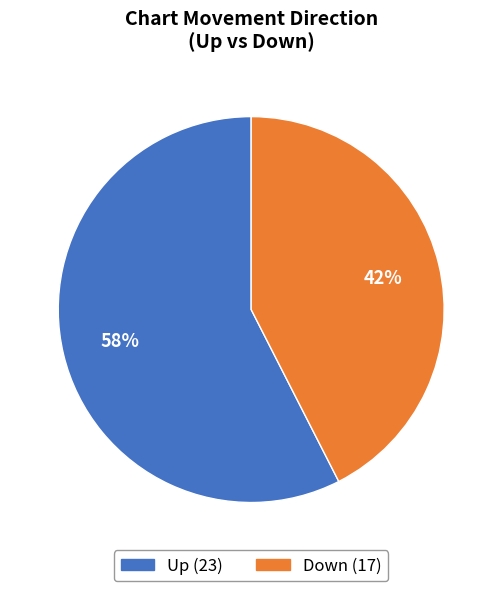

Count the number of slices in the pie.

2